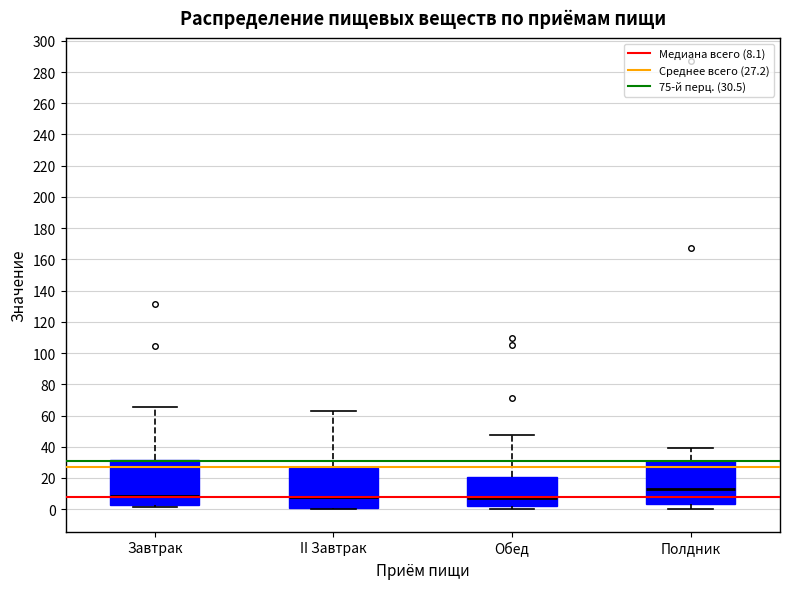

Where does the upper whisker of the box for Обед end on the y-axis? The values are not printed on the chart, so give them approximately, as read against the axis.

48